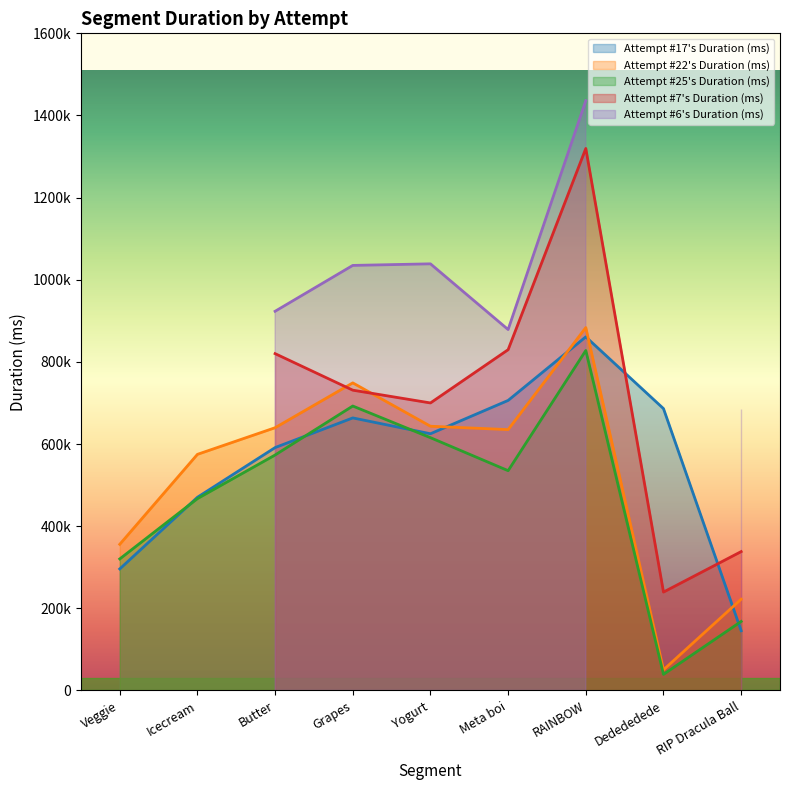

What is the difference between the highest and lowest values at Icecream?

107737